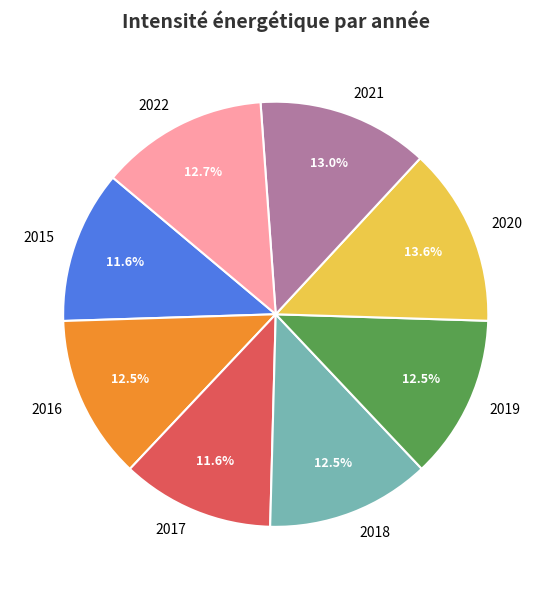

The 2020 slice represents 14% of the pie. True or false?

True